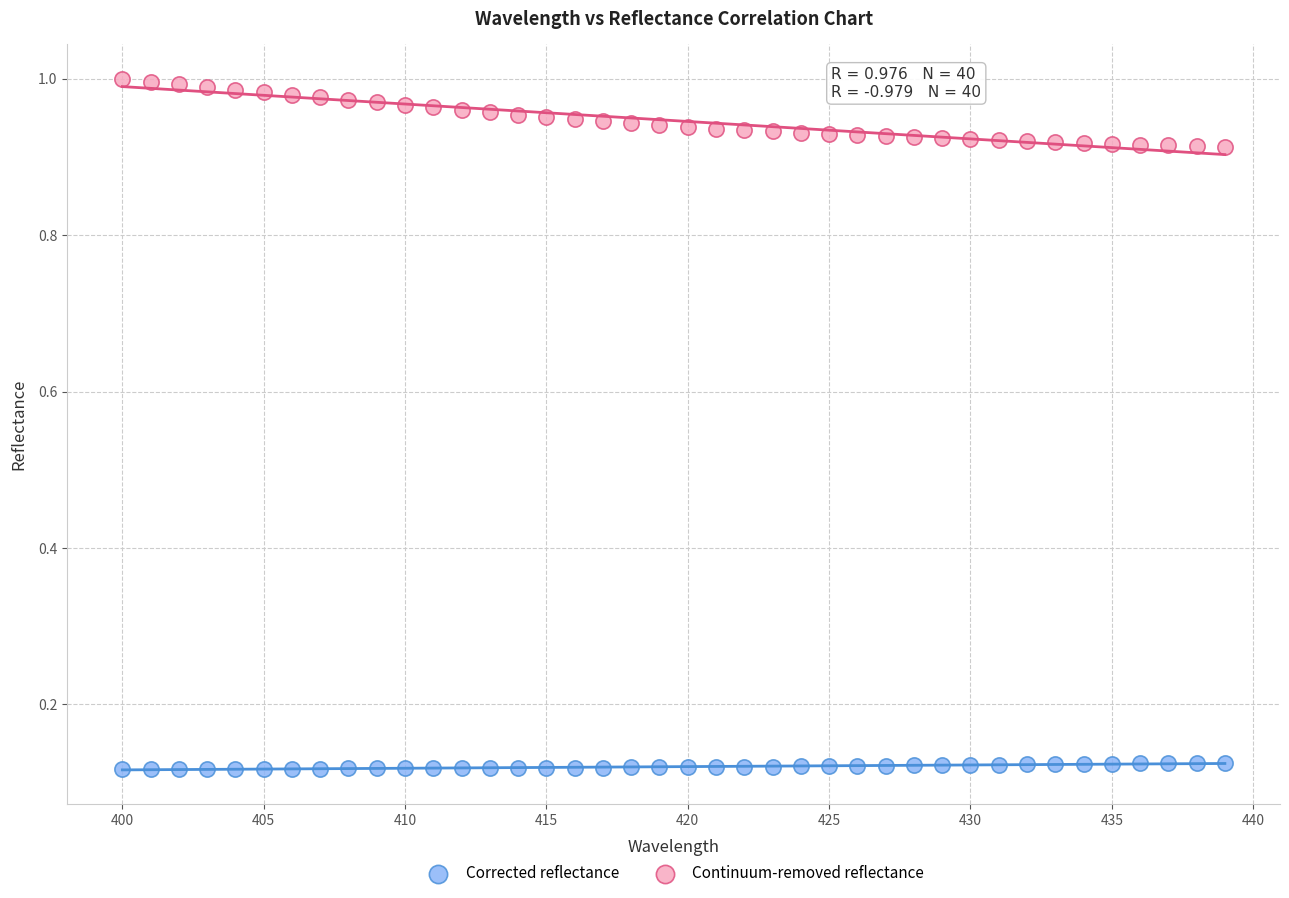

Which series reaches the minimum Y coordinate?

Corrected reflectance